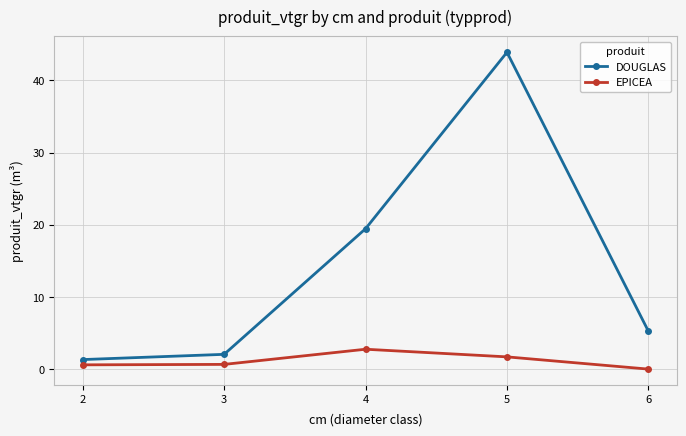

True or false: EPICEA and DOUGLAS cross at least once.

False